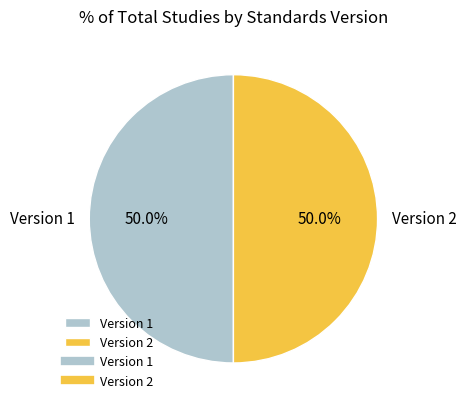

Combined, do Version 1 and Version 2 account for over 50%?

Yes